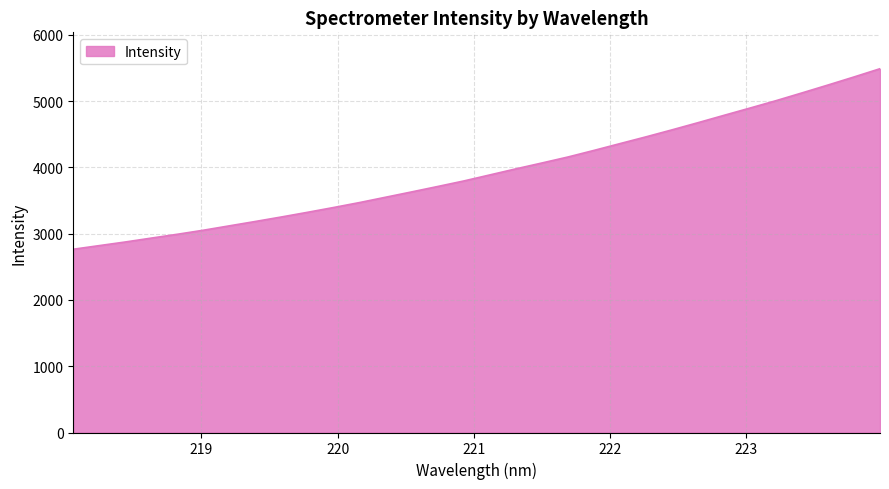

Does the chart display data point markers on the line(s)?

No